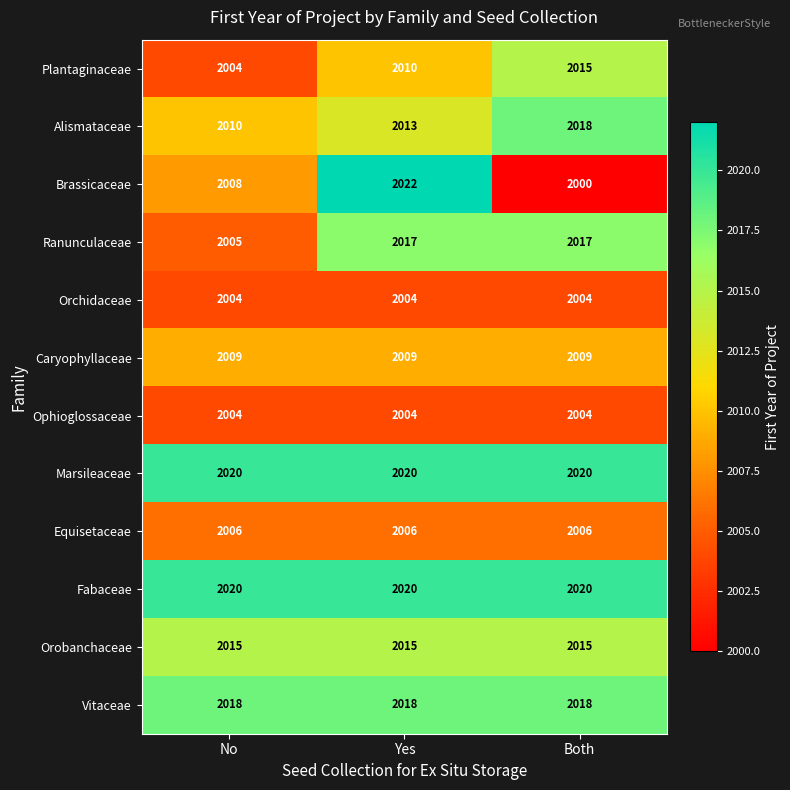

Is it true that Ranunculaceae equals 2990 at Both?

False